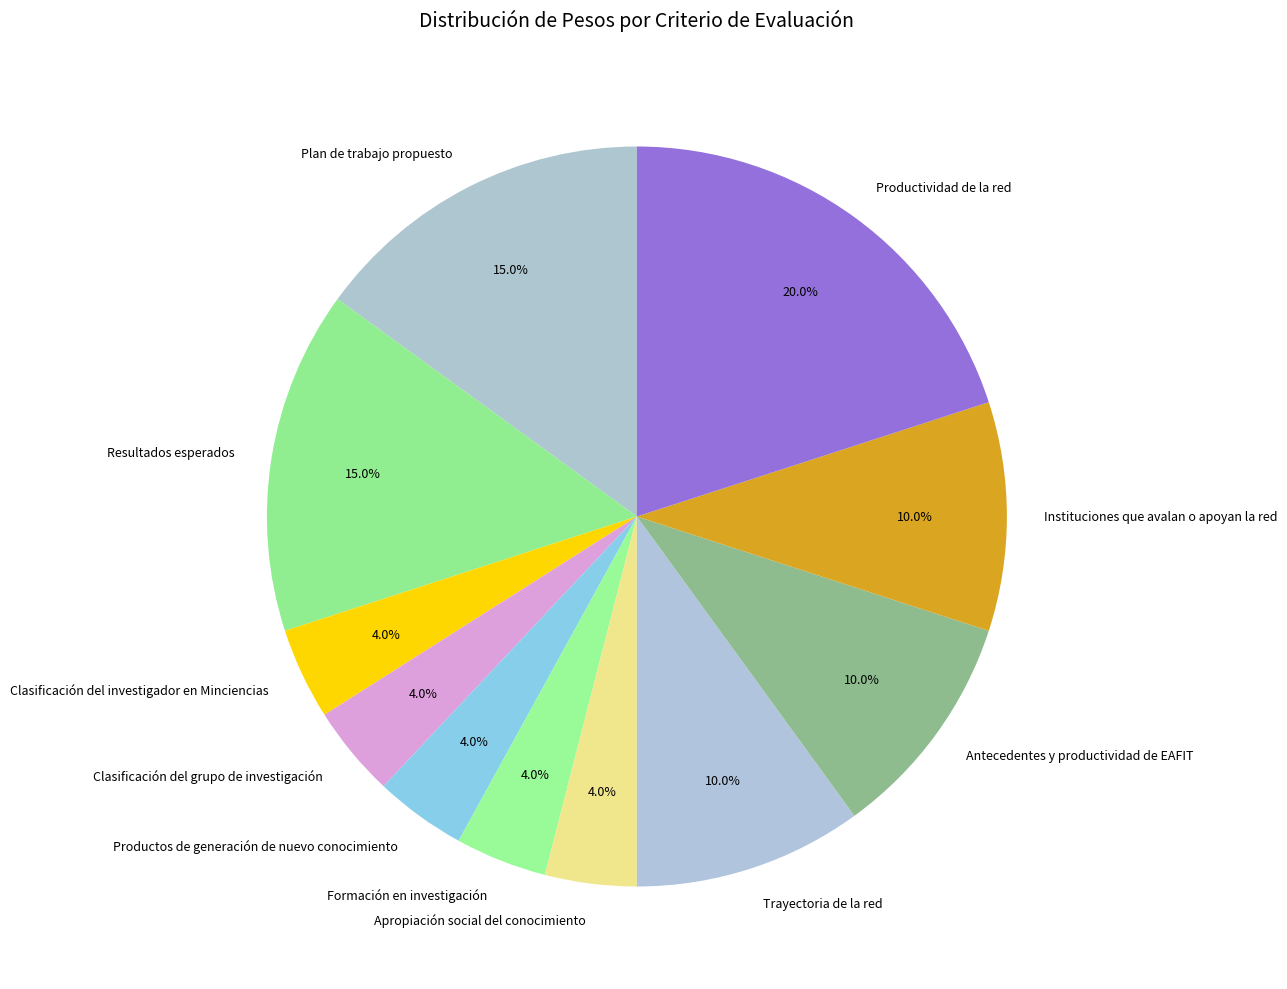

What is the total percentage of Productividad de la red and Clasificación del investigador en Minciencias?

24.0%